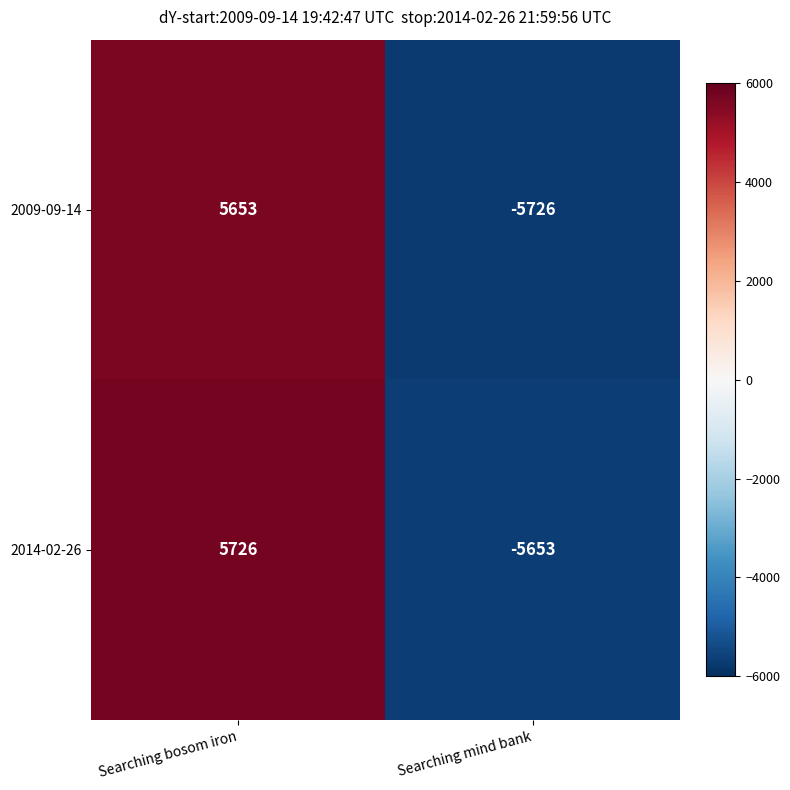

At which category is the sum across all series the highest?

Searching bosom iron